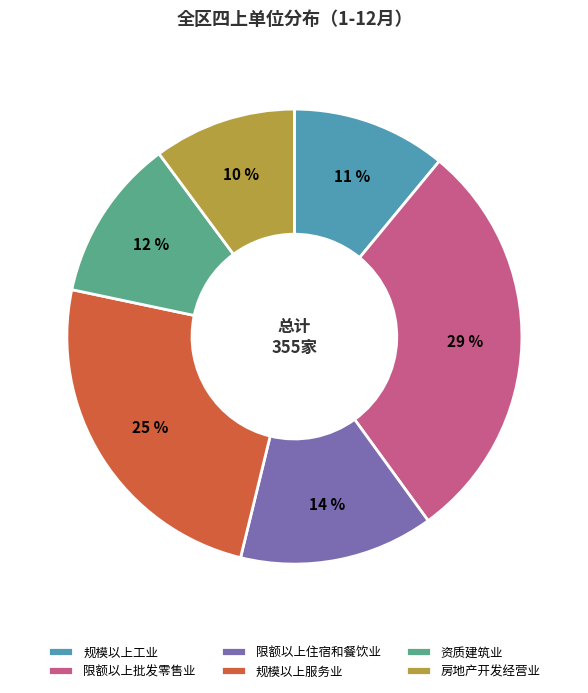

Do 限额以上住宿和餐饮业 and 规模以上服务业 together represent more than half of the pie?

No